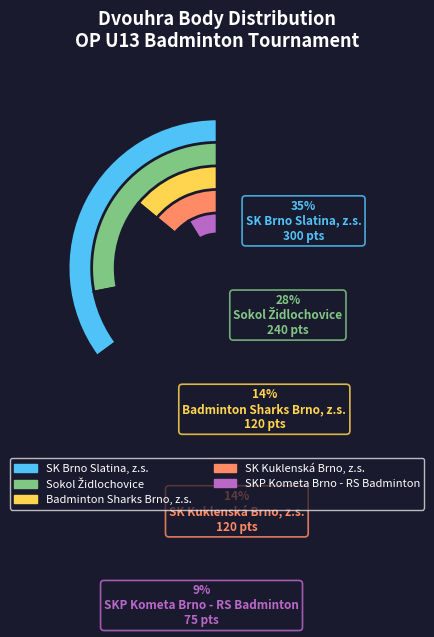

The SK Kuklenská Brno, z.s. slice represents 2% of the pie. True or false?

False